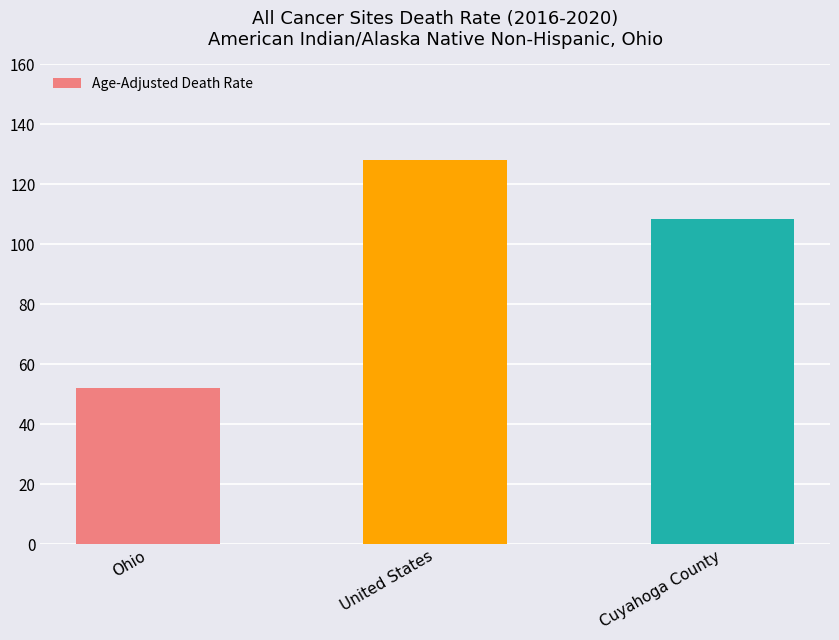

Does the chart contain stacked bars?

No